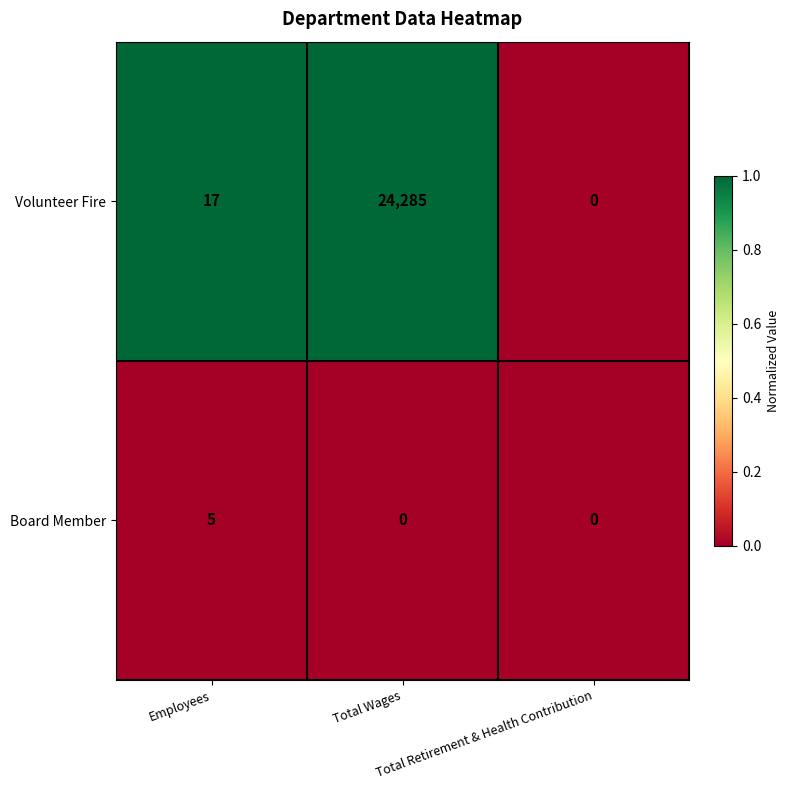

Which series has the widest spread of values?

Volunteer Fire